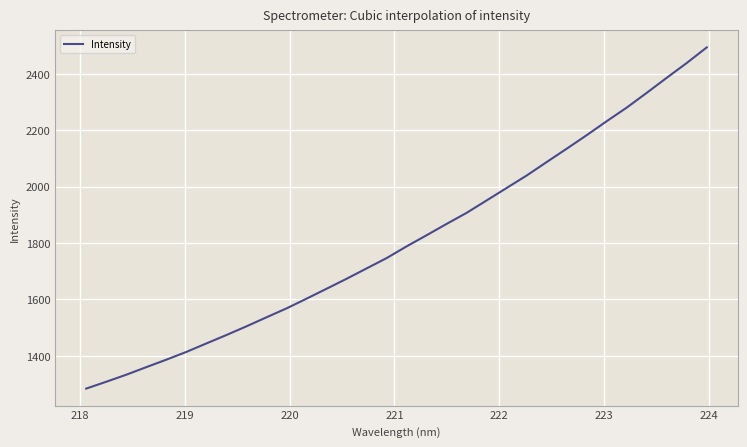

How many values are below 1788?

16